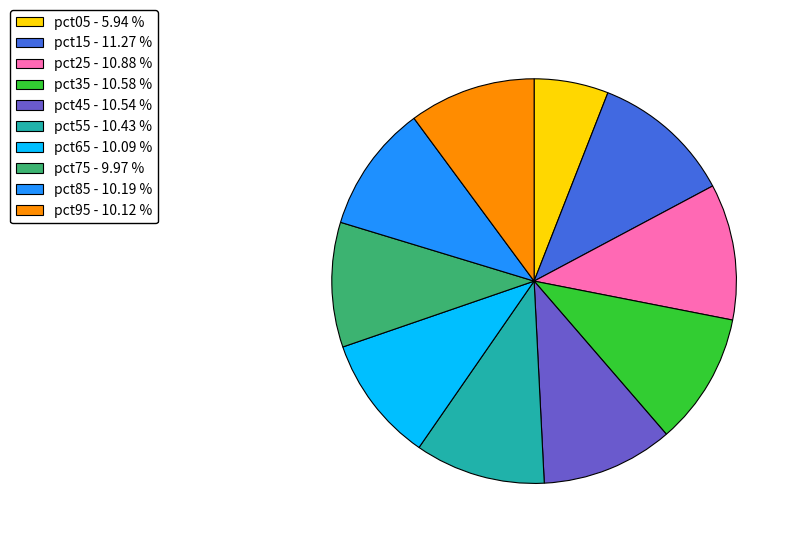

The pct75 slice represents 18% of the pie. True or false?

False